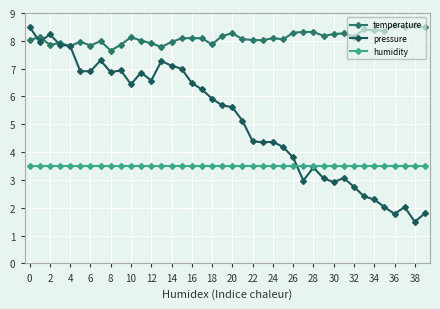

Does the chart have visible grid lines?

Yes